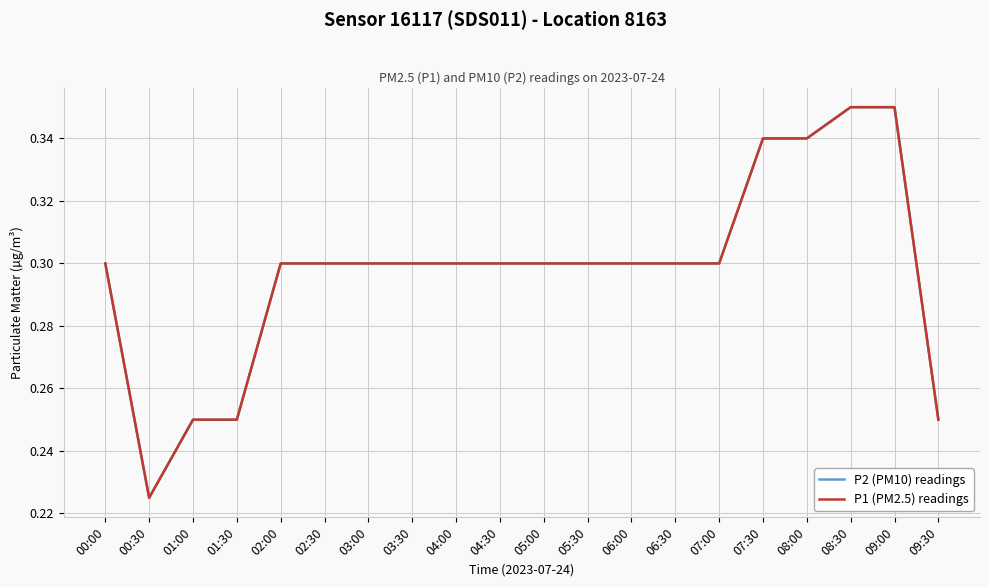

What is the value of the P2 (PM10) readings point at the 5th from the left?

0.3